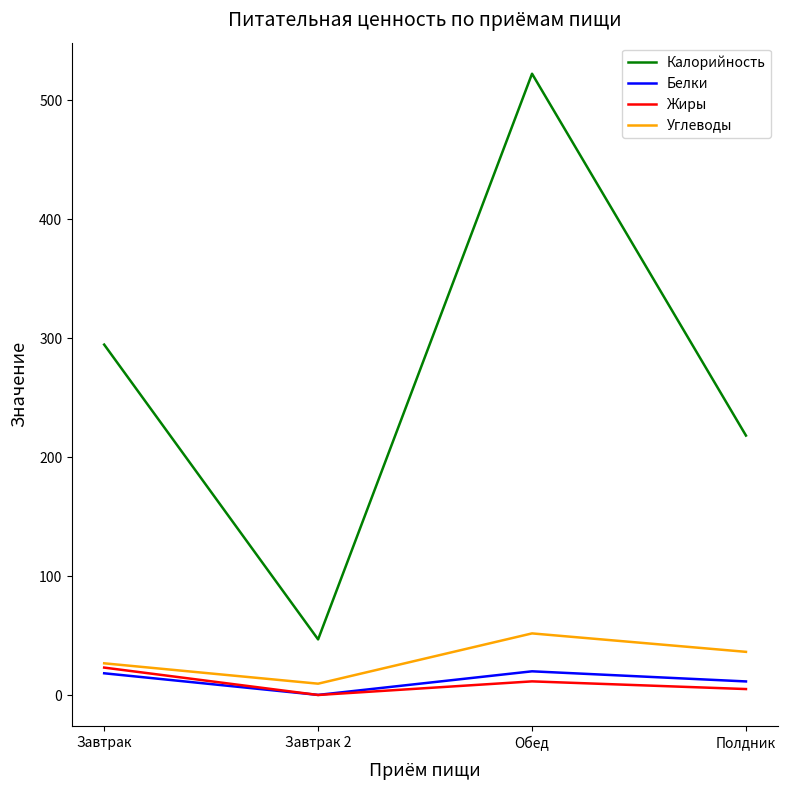

What is the maximum value shown in the chart?

522.1